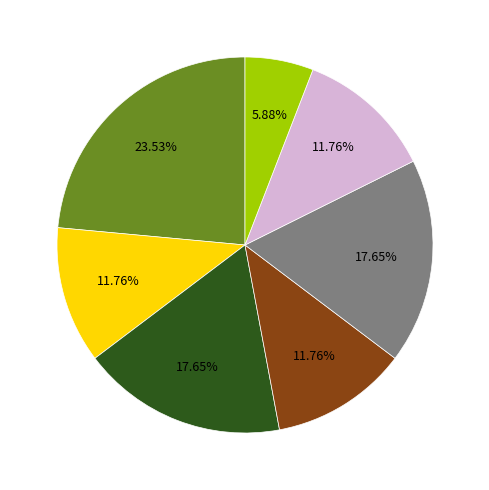

Is there a majority slice in this chart?

No